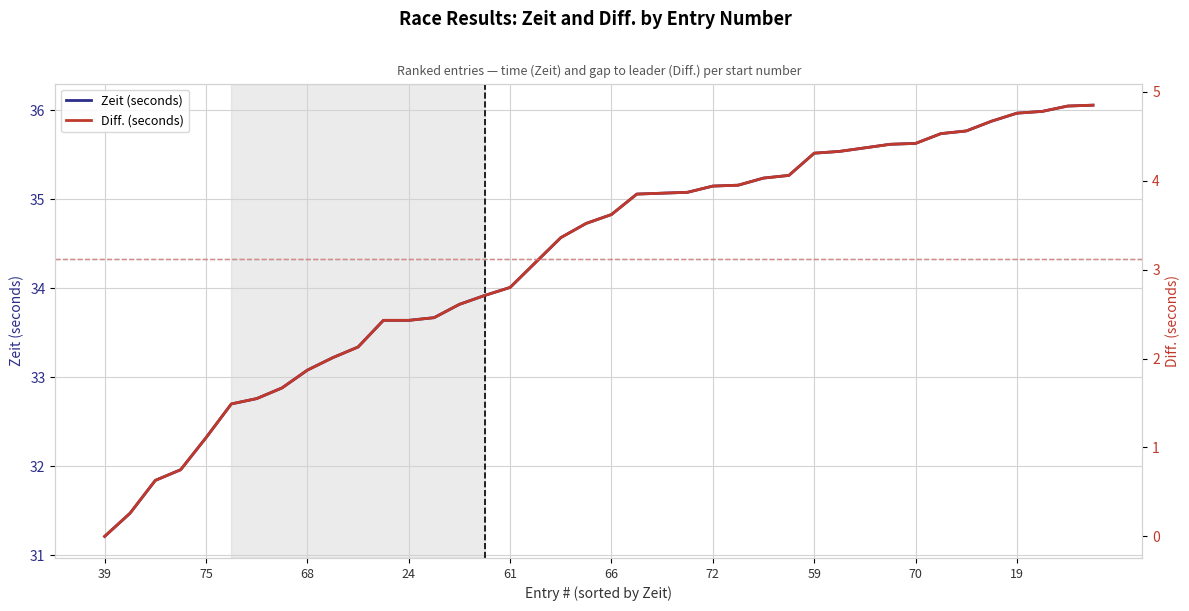

How many data points in Zeit (seconds) are less than 34?

16